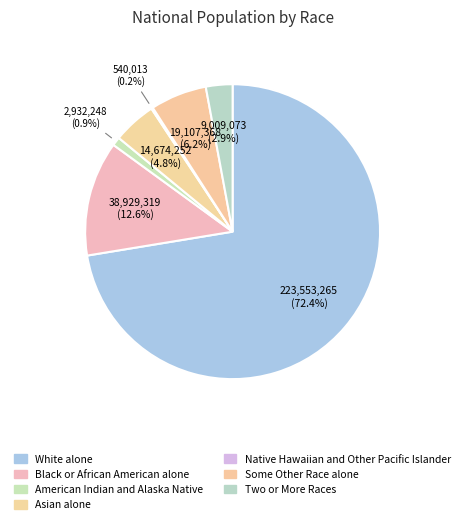

To the nearest percent, what percentage of the pie is Some Other Race alone?

6%